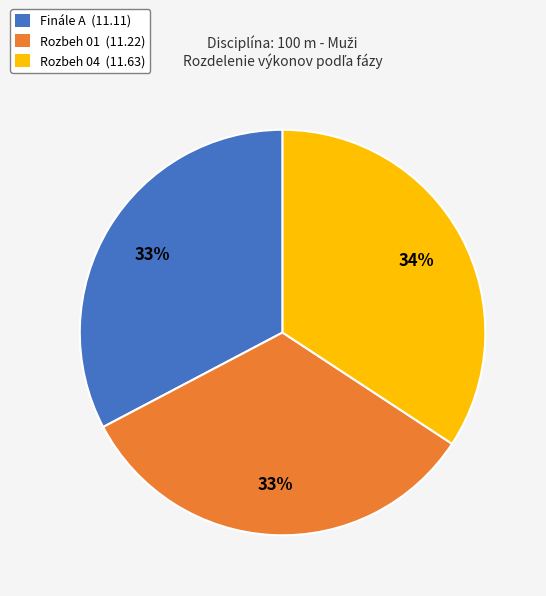

Is it true that Rozbeh 01 is 24% of the pie?

False